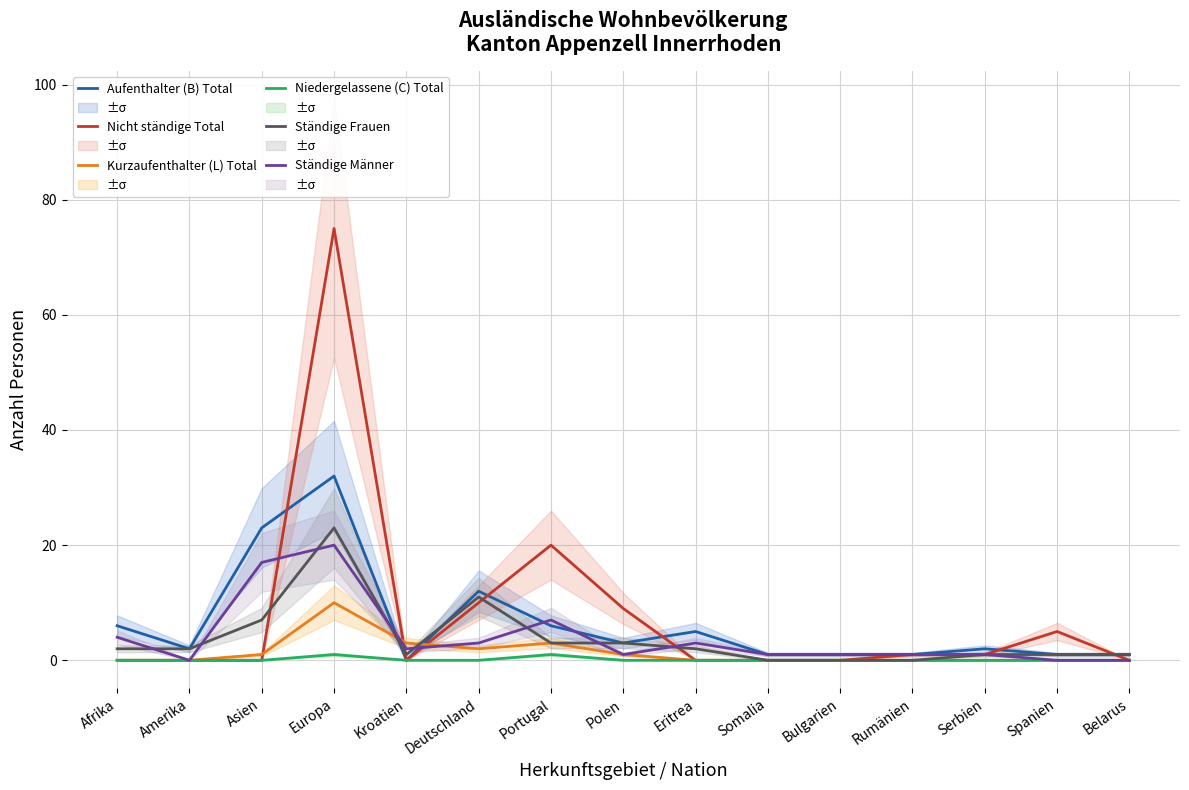

At which category is the sum across all series the highest?

Europa